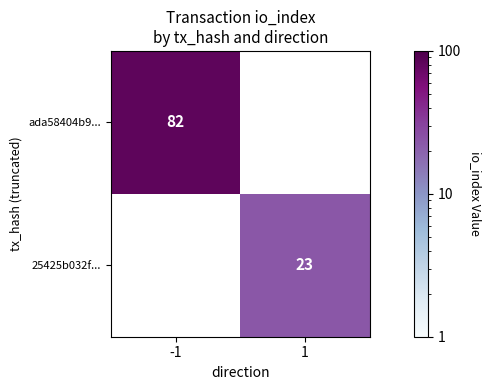

The ada58404b9... series shows 82 at -1. True or false?

True